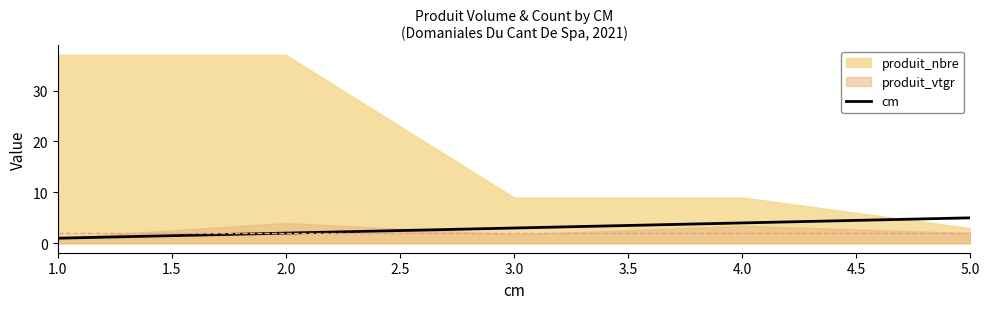

True or false: cm has a value of 1 at 5.0.

False